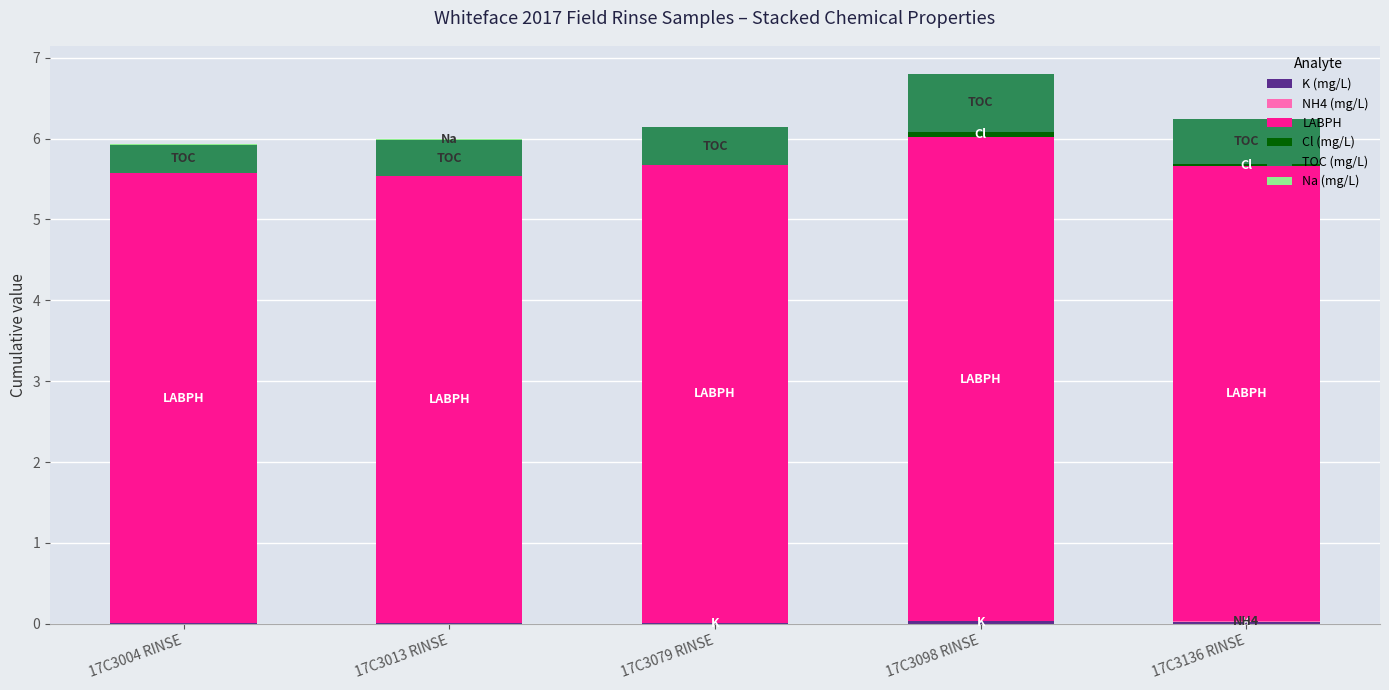

Which series has the largest range (max minus min)?

LABPH